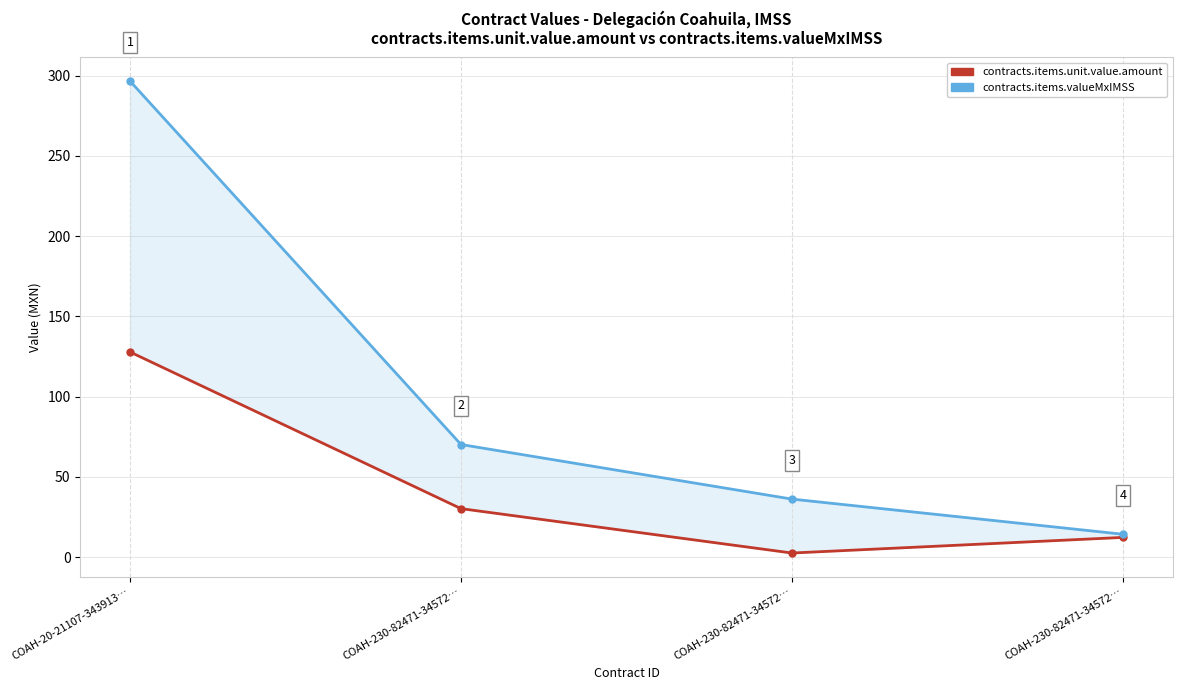

Between COAH-230-82471-34572… and COAH-230-82471-34572…, which series saw the biggest shift?

contracts.items.valueMxIMSS